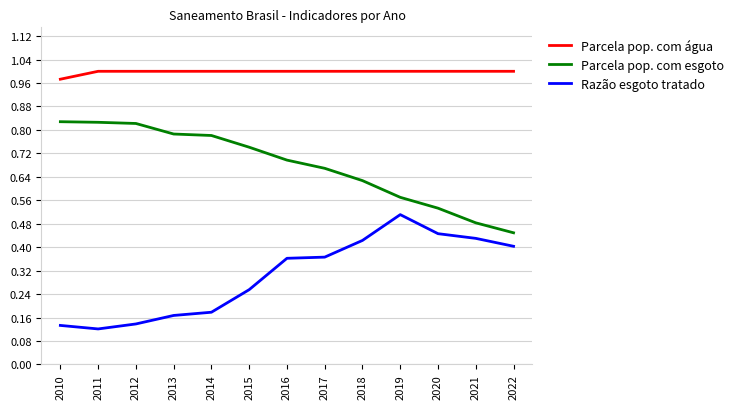

Is it true that Parcela pop. com água equals 1.0 at 2020?

True